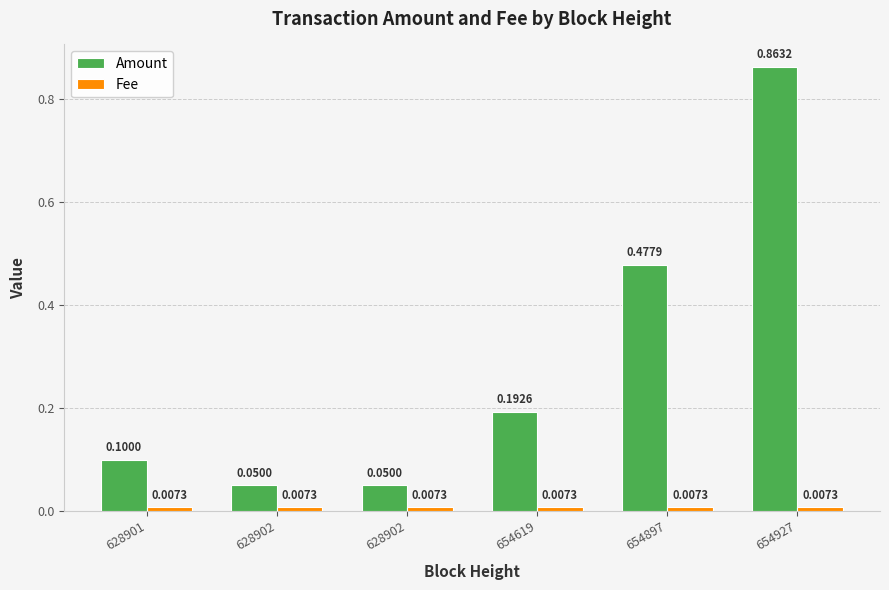

Which category has the highest value in the Fee series?

628901